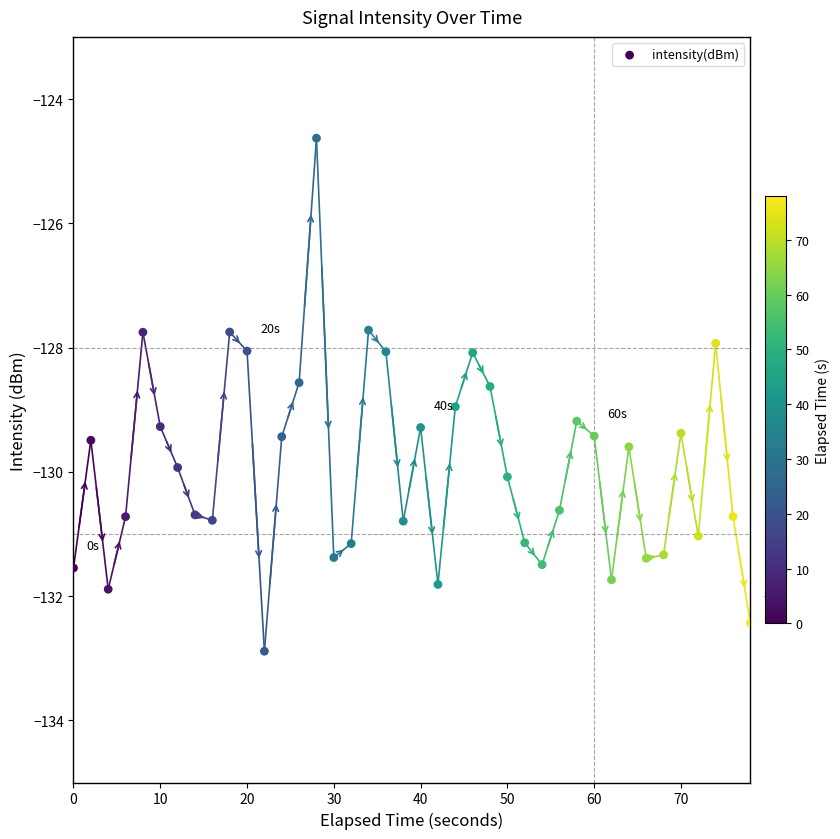

What is the range of X values (max minus min)?

78.0